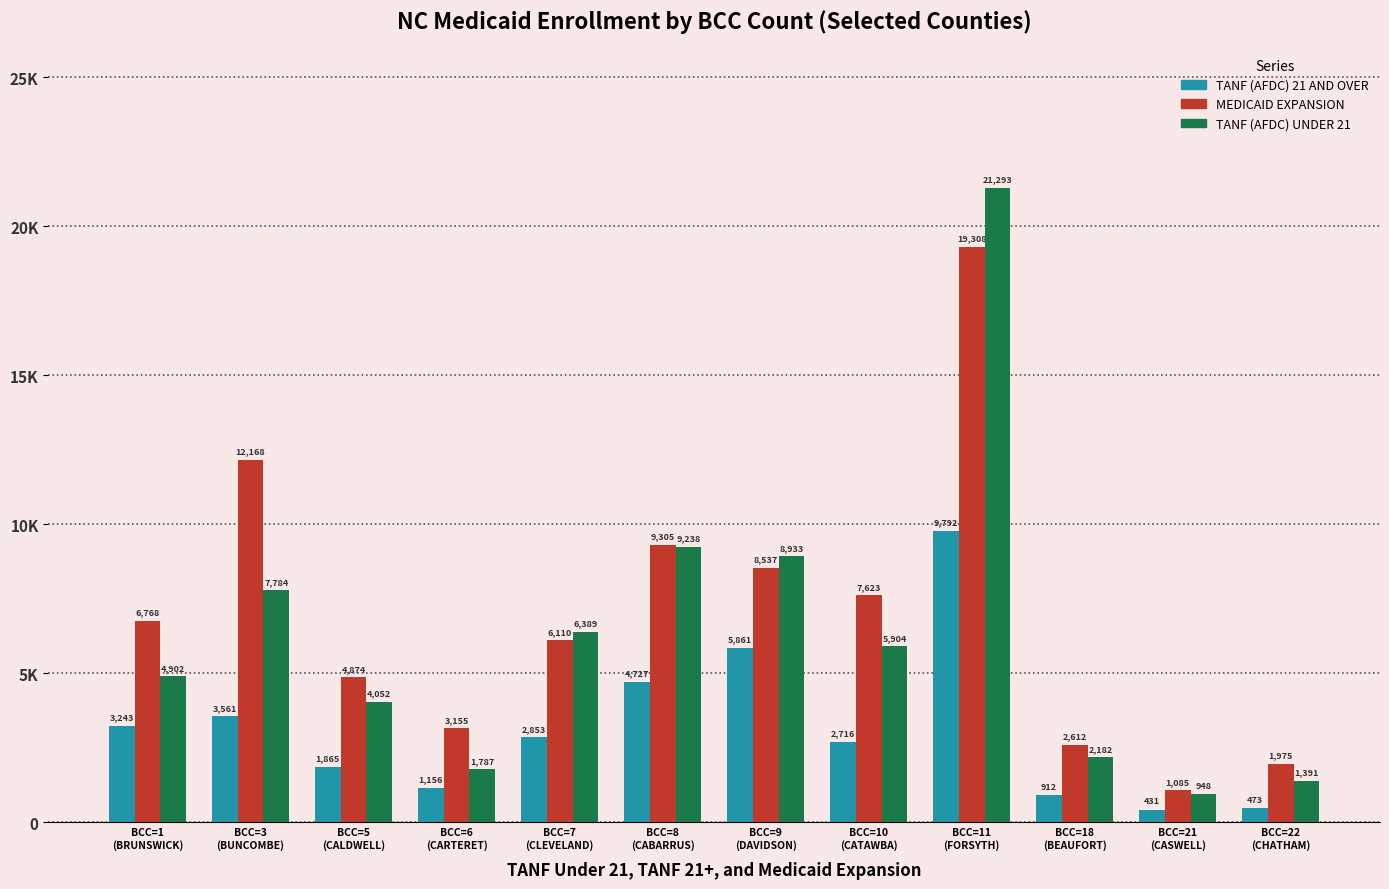

Reading left to right, list all the values displayed in this chart.

TANF (AFDC) 21 AND OVER: BCC=1
(BRUNSWICK)=3243	BCC=3
(BUNCOMBE)=3561	BCC=5
(CALDWELL)=1865	BCC=6
(CARTERET)=1156	BCC=7
(CLEVELAND)=2853	BCC=8
(CABARRUS)=4727	BCC=9
(DAVIDSON)=5861	BCC=10
(CATAWBA)=2716	BCC=11
(FORSYTH)=9792	BCC=18
(BEAUFORT)=912	BCC=21
(CASWELL)=431	BCC=22
(CHATHAM)=473
MEDICAID EXPANSION: BCC=1
(BRUNSWICK)=6768	BCC=3
(BUNCOMBE)=12168	BCC=5
(CALDWELL)=4874	BCC=6
(CARTERET)=3155	BCC=7
(CLEVELAND)=6110	BCC=8
(CABARRUS)=9305	BCC=9
(DAVIDSON)=8537	BCC=10
(CATAWBA)=7623	BCC=11
(FORSYTH)=19308	BCC=18
(BEAUFORT)=2612	BCC=21
(CASWELL)=1085	BCC=22
(CHATHAM)=1975
TANF (AFDC) UNDER 21: BCC=1
(BRUNSWICK)=4902	BCC=3
(BUNCOMBE)=7784	BCC=5
(CALDWELL)=4052	BCC=6
(CARTERET)=1787	BCC=7
(CLEVELAND)=6389	BCC=8
(CABARRUS)=9238	BCC=9
(DAVIDSON)=8933	BCC=10
(CATAWBA)=5904	BCC=11
(FORSYTH)=21293	BCC=18
(BEAUFORT)=2182	BCC=21
(CASWELL)=948	BCC=22
(CHATHAM)=1391